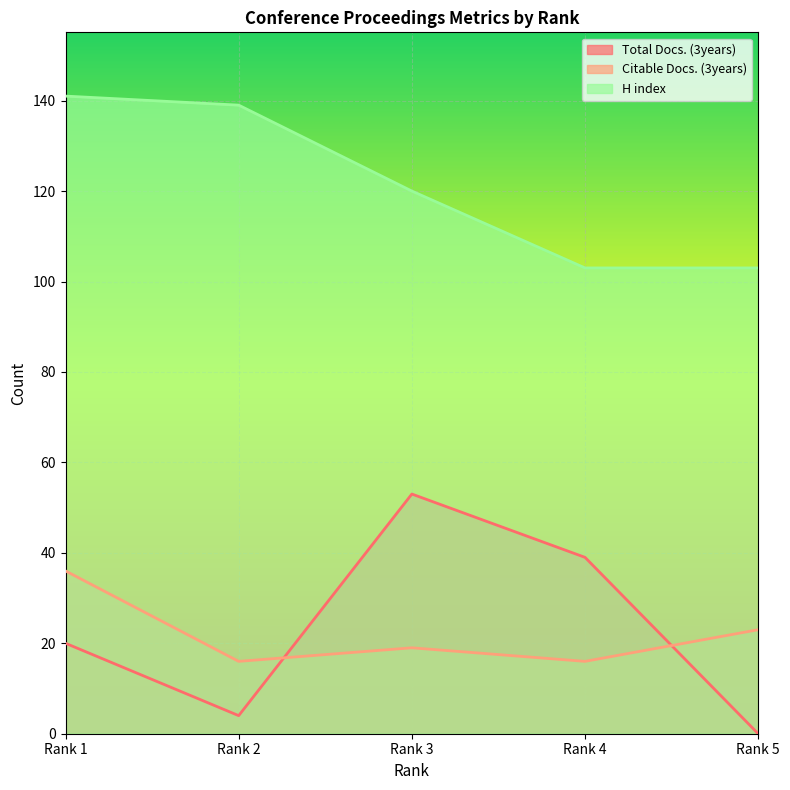

Is the value of H index at Rank 5 greater than the value of Total Docs. (3years) at Rank 2?

Yes